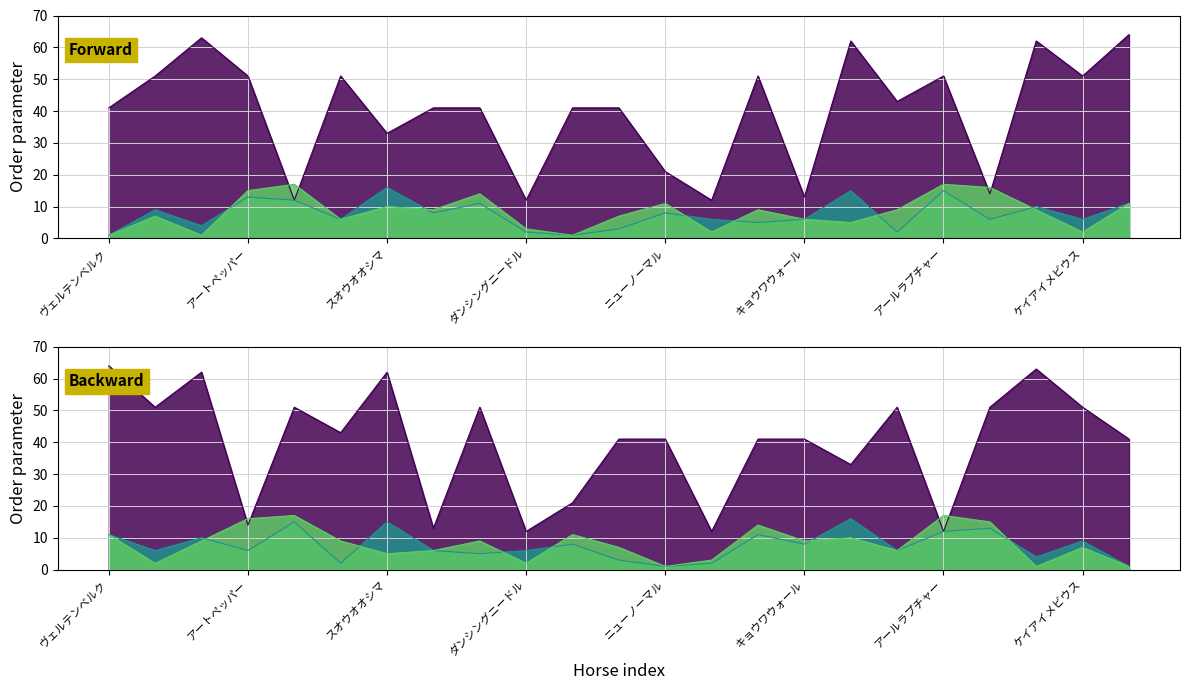

The No. series shows 31 at ダイヤモンドフジ. True or false?

False